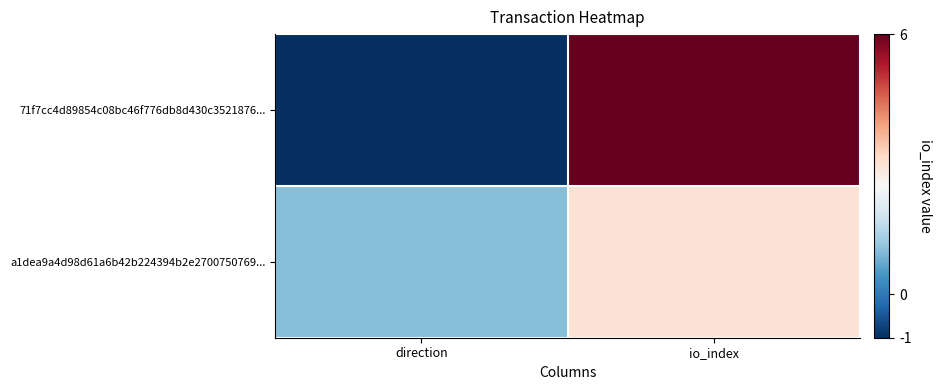

Reading right to left, what are all the values shown in this chart?

71f7cc4d89854c08bc46f776db8d430c3521876...: io_index=6	direction=-1
a1dea9a4d98d61a6b42b224394b2e2700750769...: io_index=3	direction=1